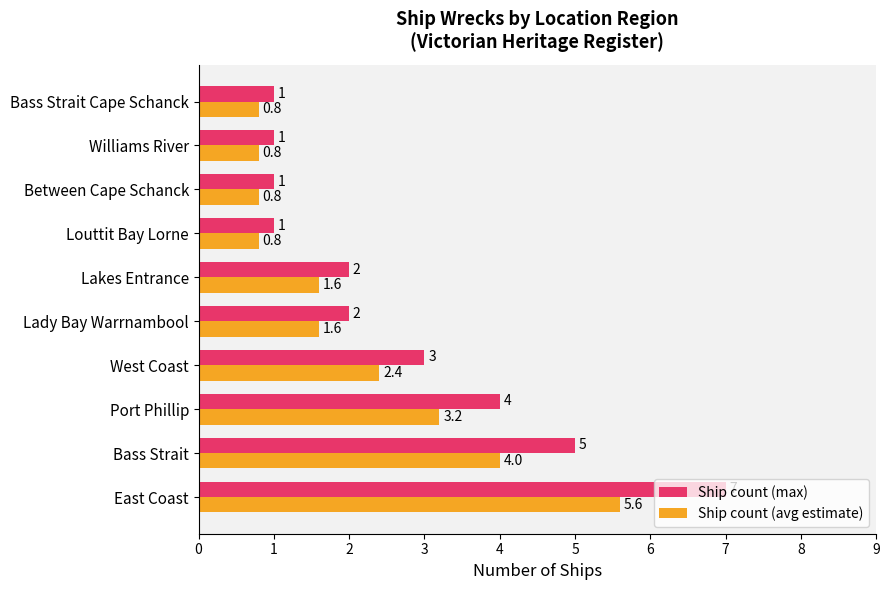

What is the difference between the maximum and minimum values in the Ship count (avg estimate) series?

4.8